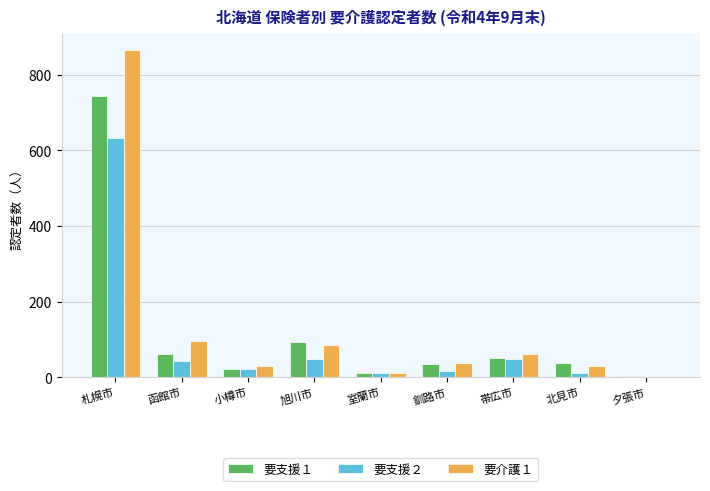

At which label does 要介護１ reach its peak?

札幌市